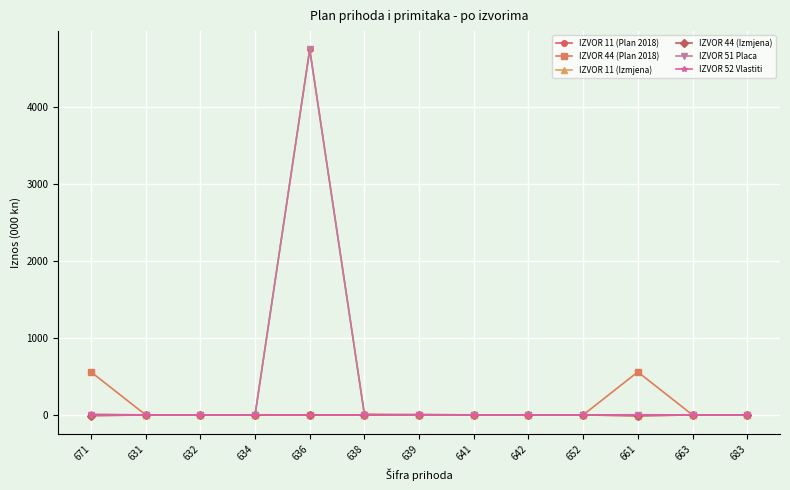

At which category does the chart reach its peak across all series?

636